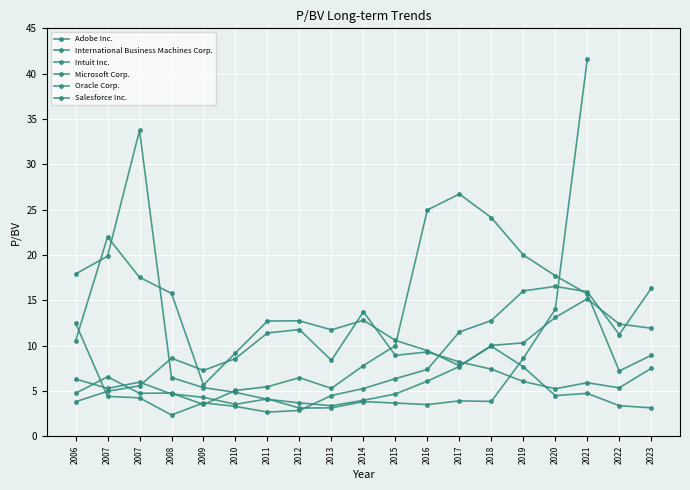

Is the value of Microsoft Corp. at 2021 greater than the value of Salesforce Inc. at 2021?

Yes